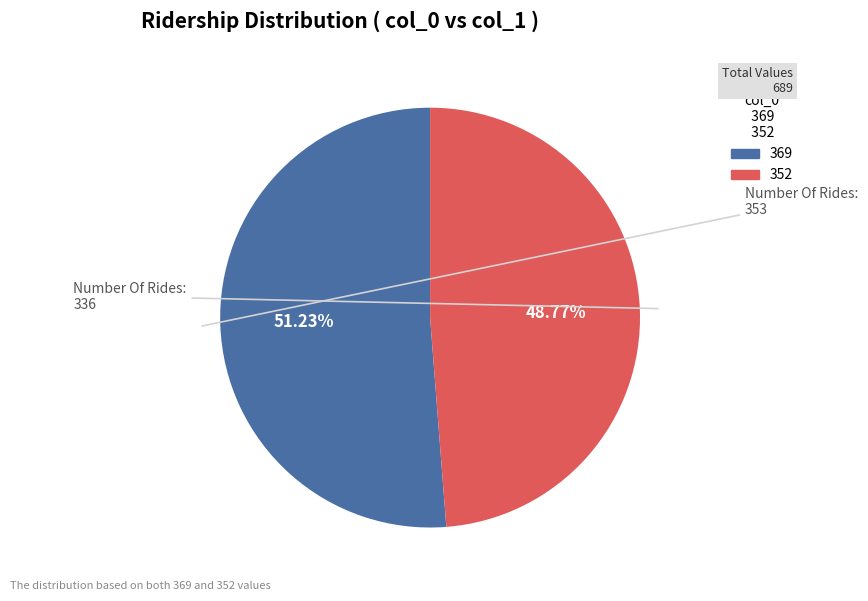

Is there any slice that represents more than half of the pie?

Yes